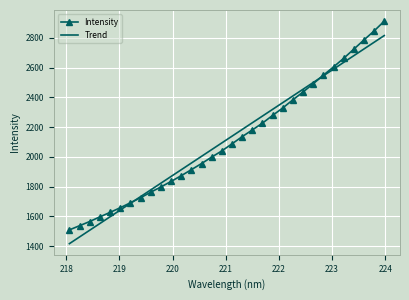

Which series has the widest spread of values?

Intensity